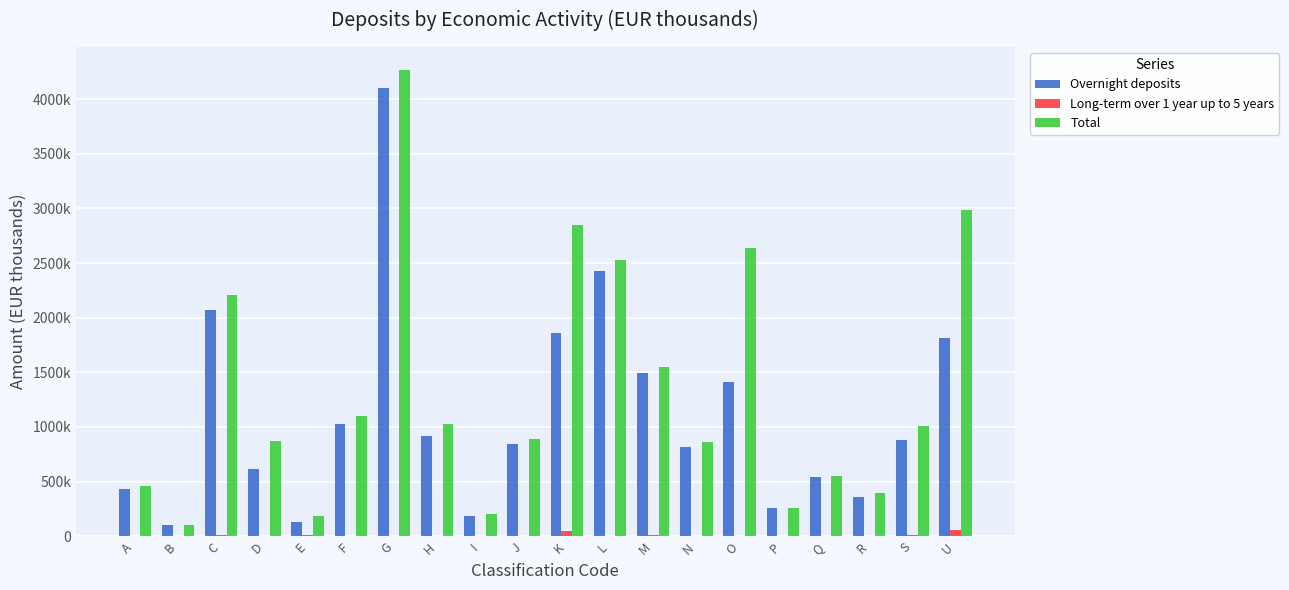

Are the bars horizontal?

No